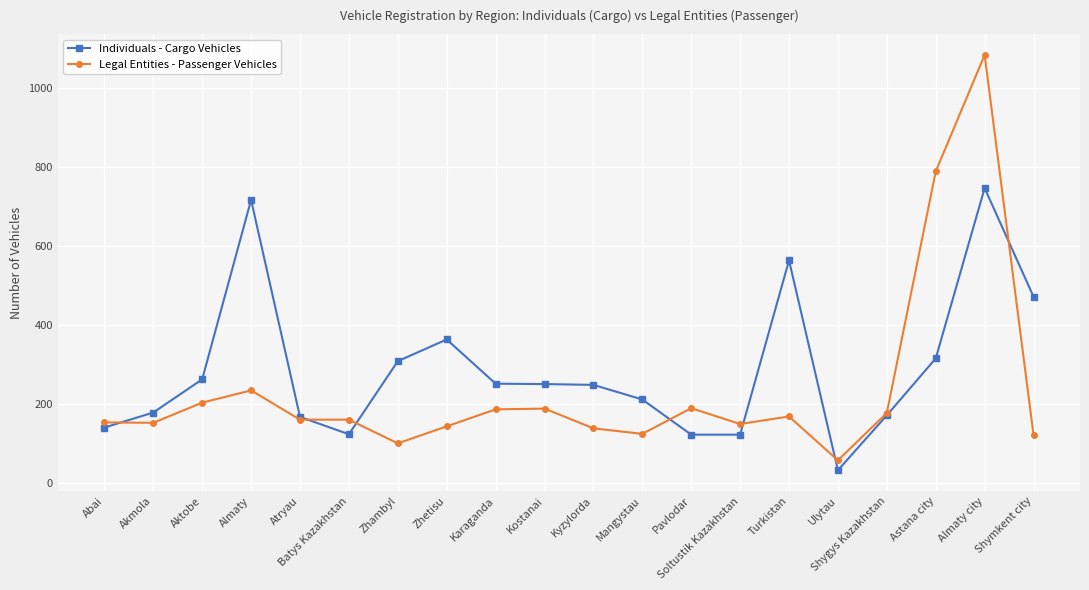

What are all the series names shown in the legend?

Individuals - Cargo Vehicles, Legal Entities - Passenger Vehicles